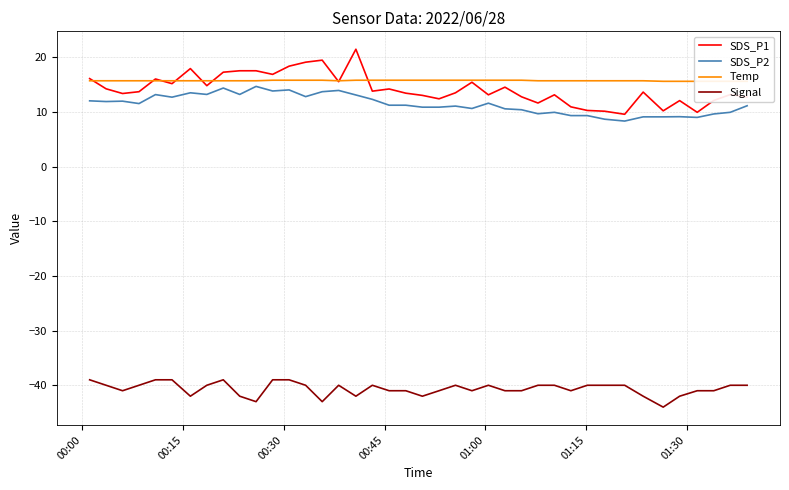

How many Signal values are between -41 and -40?

25